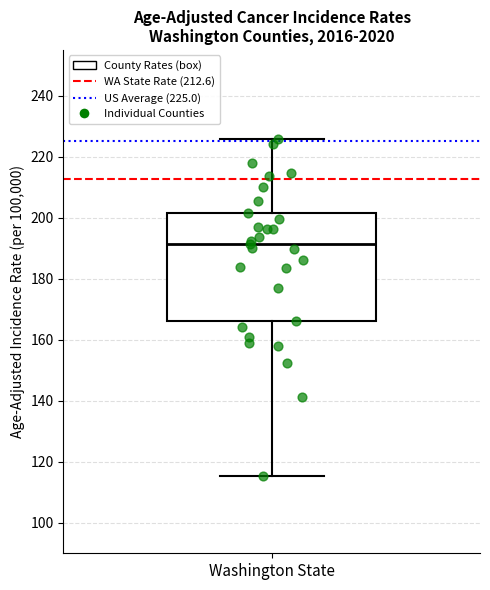

Read this box plot against the y-axis: the position of the median line, the range covered by the box, and the ends of both whiskers. The values are not printed on the chart, so give them approximately, as read against the axis.

median 192, box 166 to 202, whiskers 116 to 226